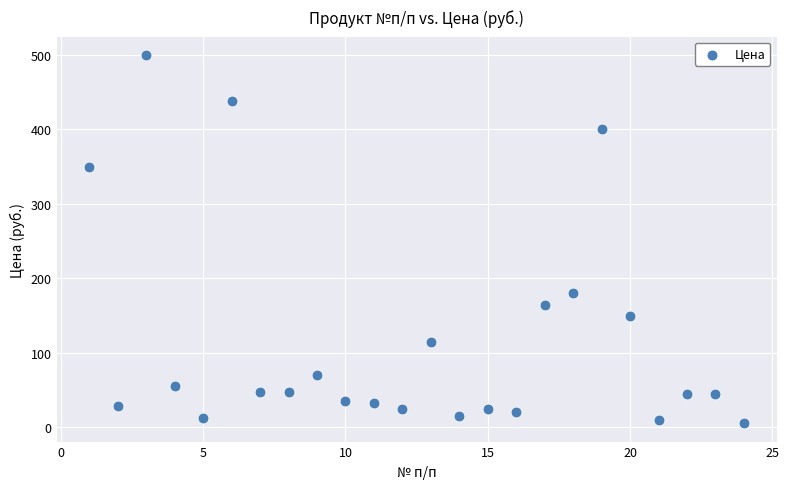

What Y value in the scatter plot is closest to 252?

180.0